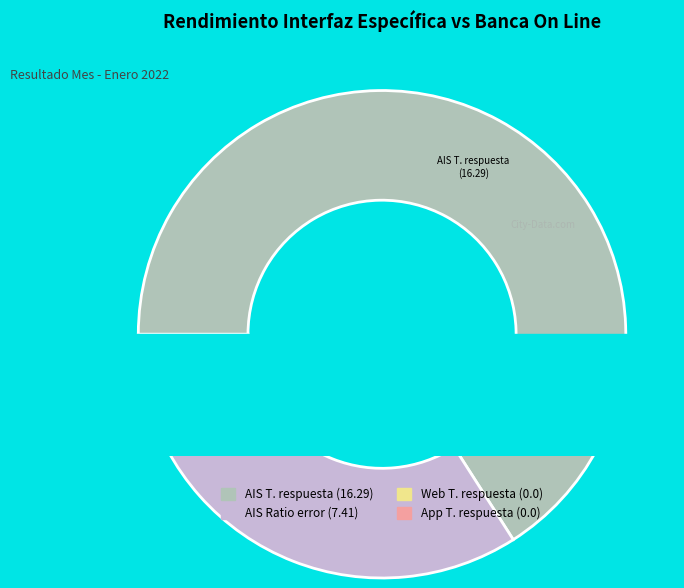

To the nearest percent, what is the difference between the largest and smallest slice percentages?

69%